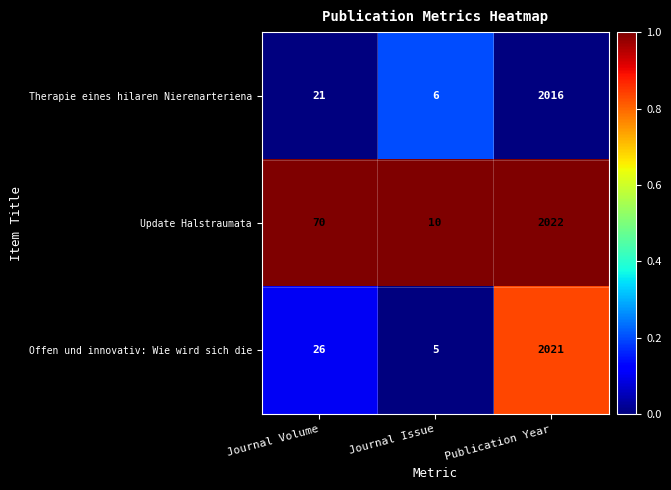

Reading right to left, extract all data points from this chart.

Therapie eines hilaren Nierenarteriena: Publication Year=2016	Journal Issue=6	Journal Volume=21
Update Halstraumata: Publication Year=2022	Journal Issue=10	Journal Volume=70
Offen und innovativ: Wie wird sich die: Publication Year=2021	Journal Issue=5	Journal Volume=26